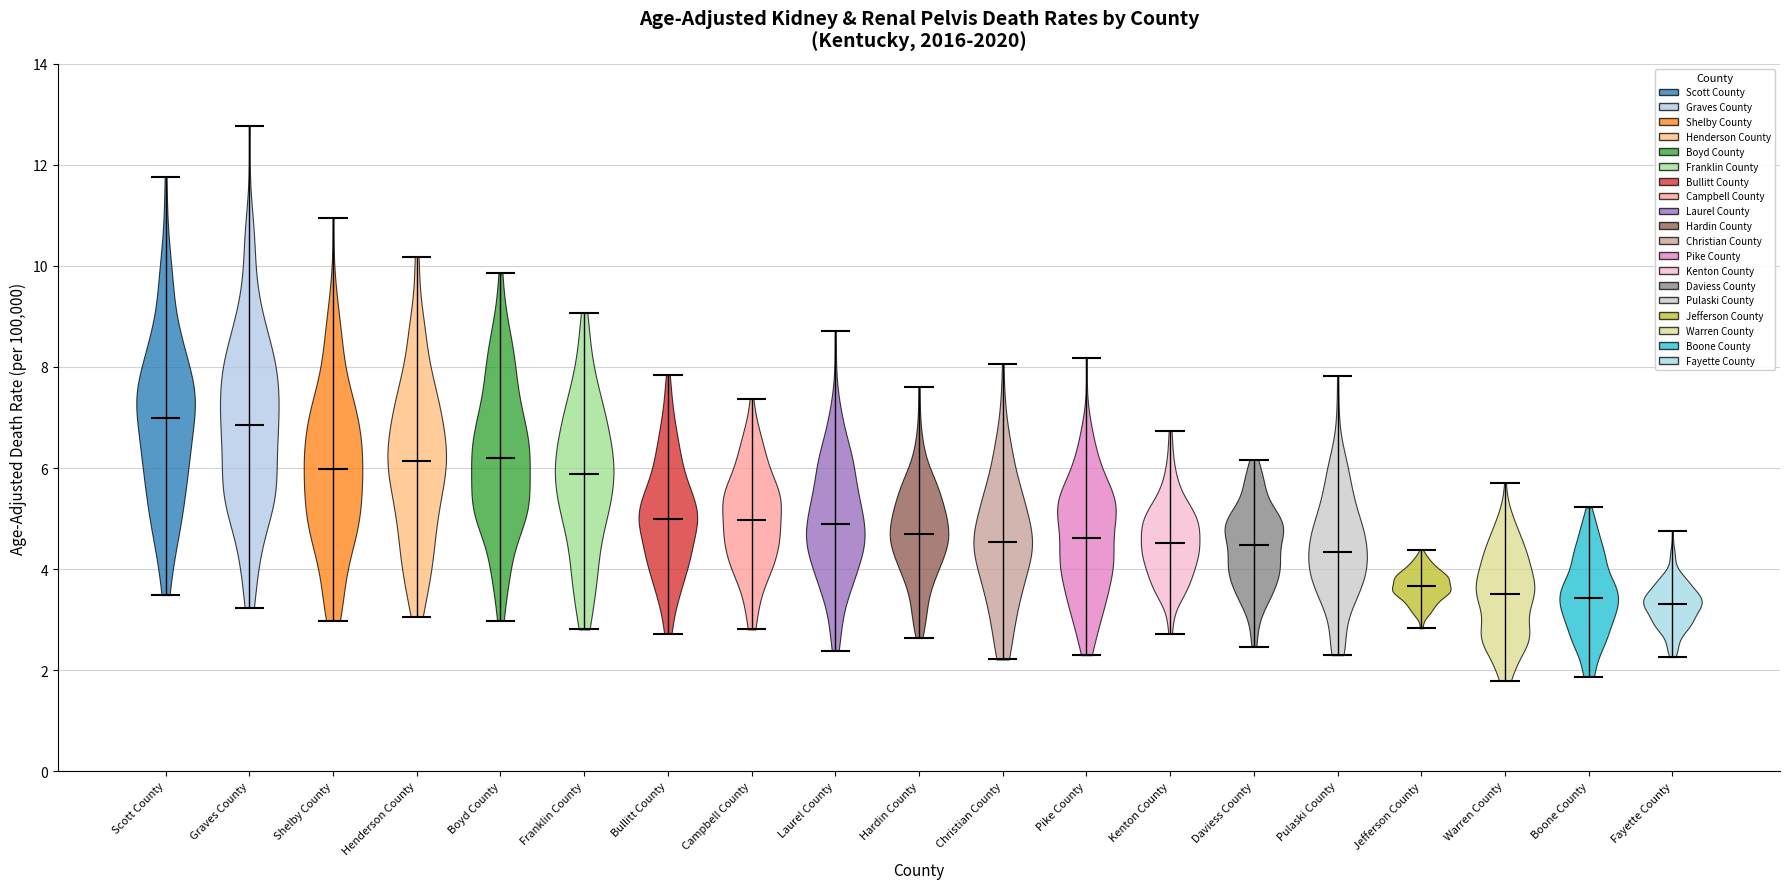

Reading left to right, read every violin against the y-axis: where its median line is, and the lowest and highest points it reaches. The values are not printed on the chart, so give them approximately, as read against the axis.

Scott County: median line 7.0, lowest point 3.4, highest point 11.8
Graves County: median line 6.8, lowest point 3.2, highest point 12.8
Shelby County: median line 6.0, lowest point 3.0, highest point 11.0
Henderson County: median line 6.2, lowest point 3.0, highest point 10.2
Boyd County: median line 6.2, lowest point 3.0, highest point 9.8
Franklin County: median line 5.8, lowest point 2.8, highest point 9.0
Bullitt County: median line 5.0, lowest point 2.8, highest point 7.8
Campbell County: median line 5.0, lowest point 2.8, highest point 7.4
Laurel County: median line 4.8, lowest point 2.4, highest point 8.8
Hardin County: median line 4.6, lowest point 2.6, highest point 7.6
Christian County: median line 4.6, lowest point 2.2, highest point 8.0
Pike County: median line 4.6, lowest point 2.2, highest point 8.2
Kenton County: median line 4.6, lowest point 2.8, highest point 6.8
Daviess County: median line 4.4, lowest point 2.4, highest point 6.2
Pulaski County: median line 4.4, lowest point 2.2, highest point 7.8
Jefferson County: median line 3.6, lowest point 2.8, highest point 4.4
Warren County: median line 3.6, lowest point 1.8, highest point 5.6
Boone County: median line 3.4, lowest point 1.8, highest point 5.2
Fayette County: median line 3.4, lowest point 2.2, highest point 4.8